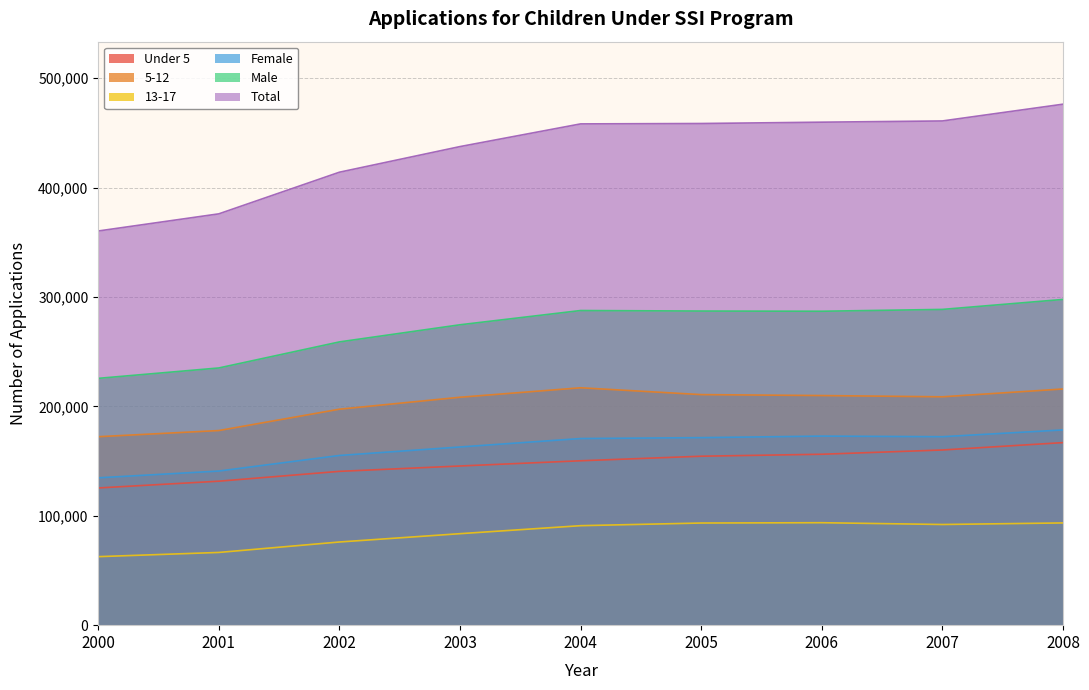

Which has a higher value, 2003 or 2005?

2005